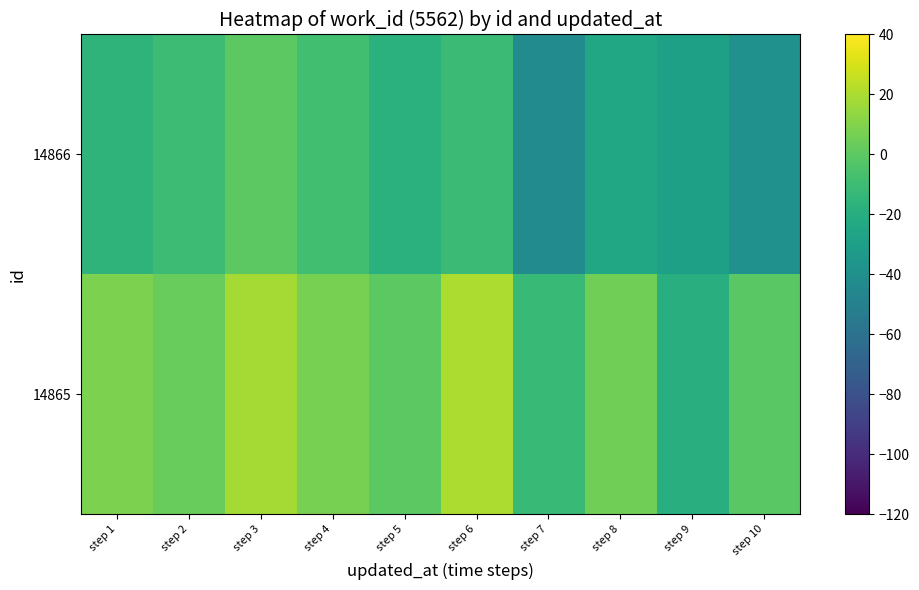

Reading left to right, list all the values displayed in this chart.

14865: step 1=8.4	step 2=3.1	step 3=18.5	step 4=7.0	step 5=-0.4	step 6=20.6	step 7=-11.8	step 8=5.0	step 9=-19.3	step 10=-0.6
14866: step 1=-15.7	step 2=-10.3	step 3=-0.2	step 4=-8.3	step 5=-17.5	step 6=-11.2	step 7=-42.7	step 8=-24.6	step 9=-29.3	step 10=-39.2